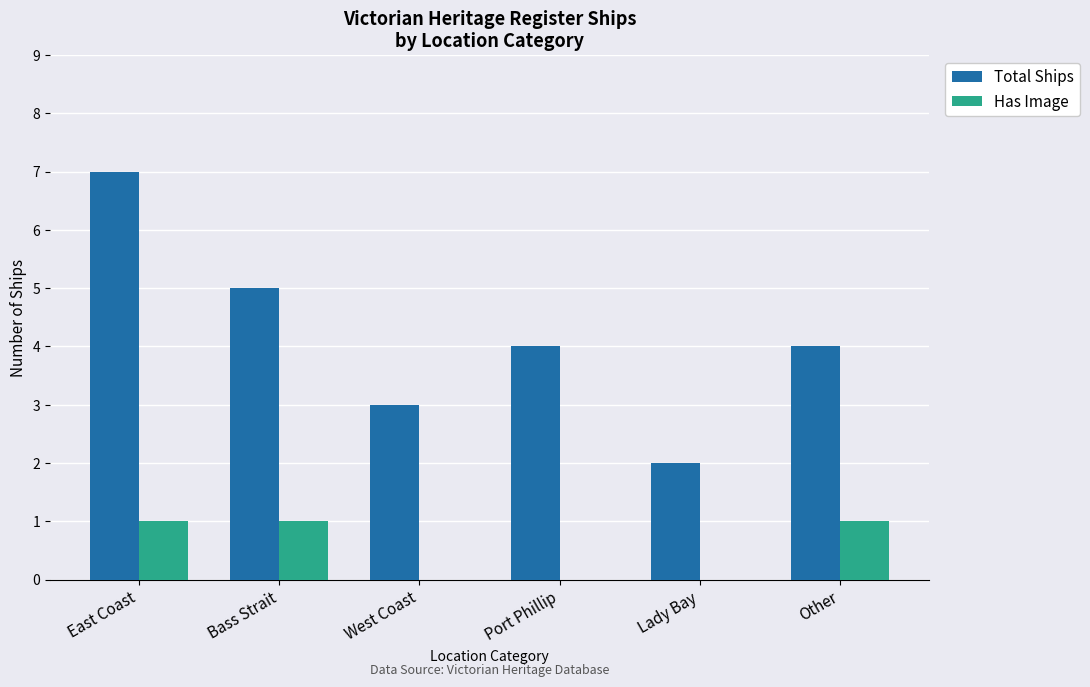

What are all the series names shown in the legend?

Total Ships, Has Image